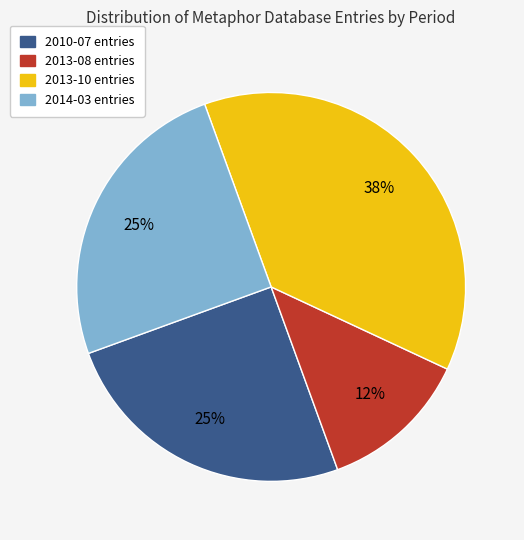

Does any single category account for the majority?

No